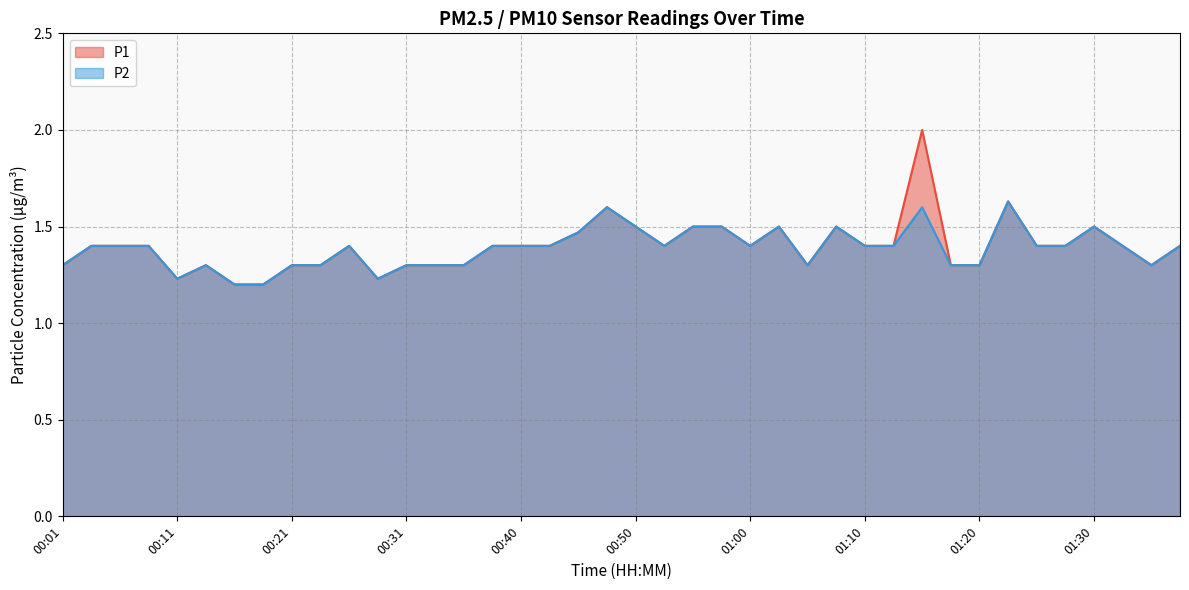

Read the P1 value at 00:23.

1.3